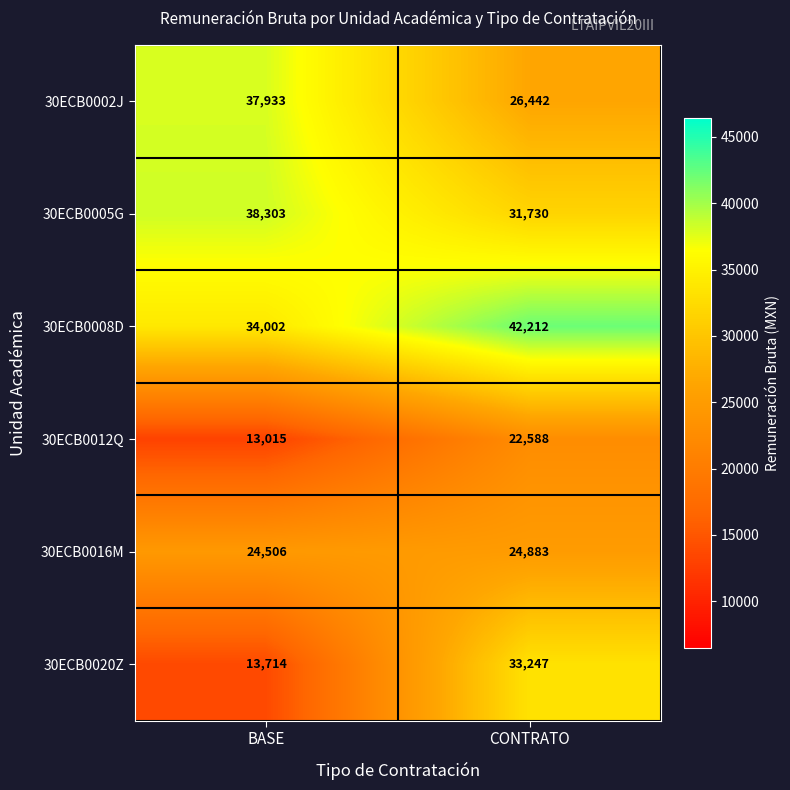

Rank the categories by 30ECB0020Z value from highest to lowest.

CONTRATO, BASE